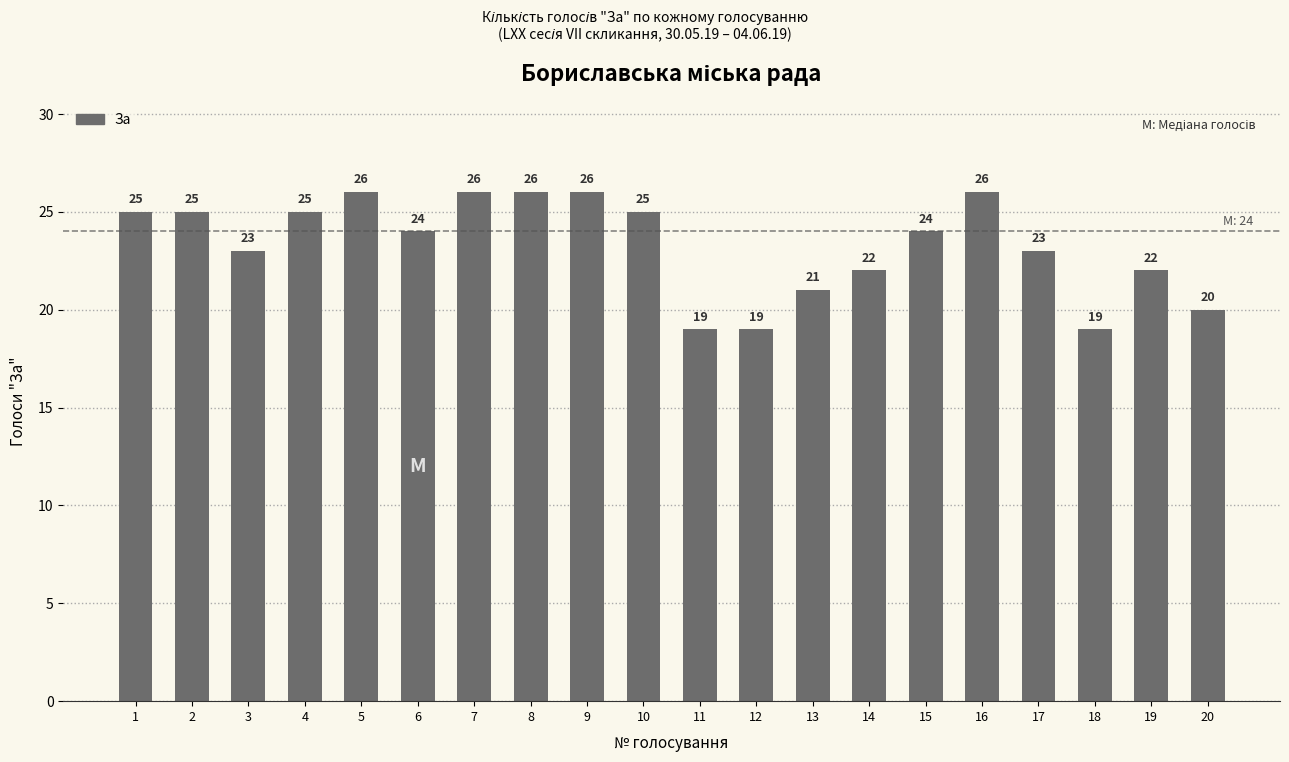

How many series are shown in this chart?

1